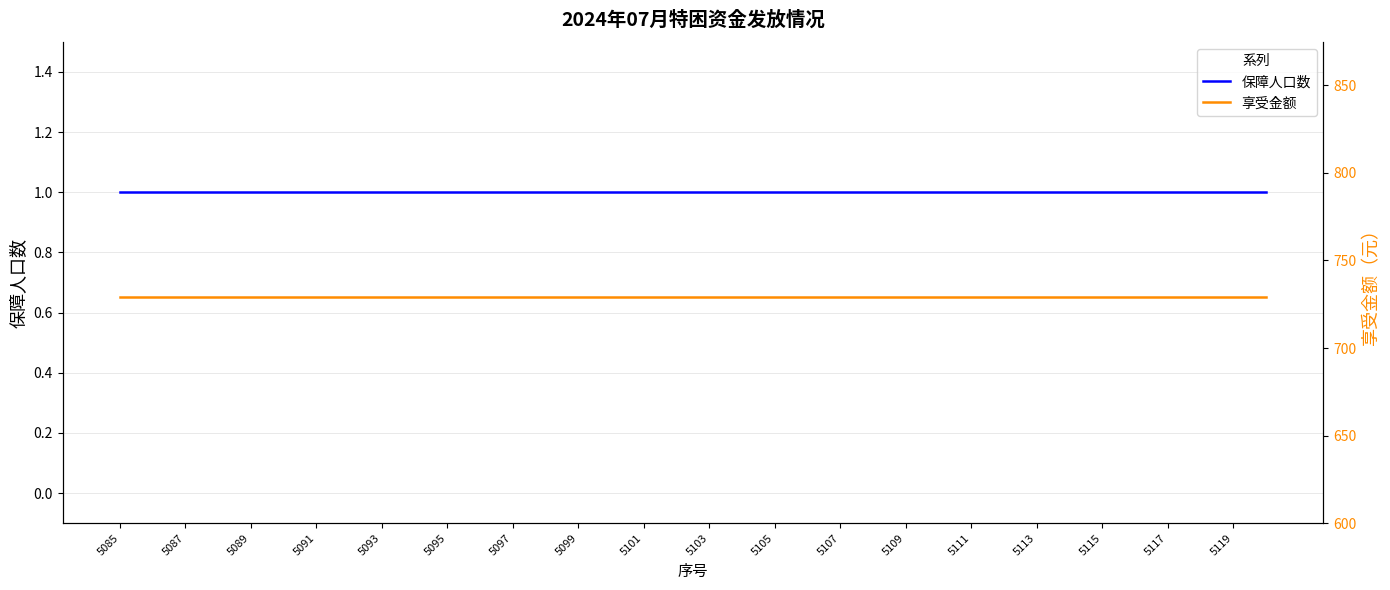

What is the sum of the 享受金额 values at 5097 and 27?

1458